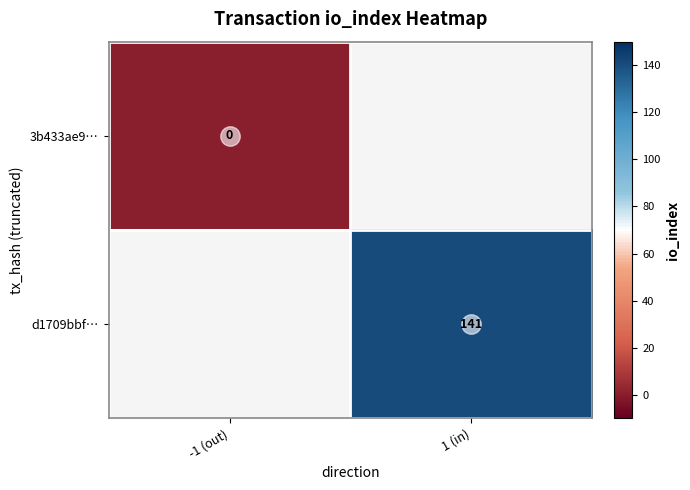

Is it true that d1709bbf… equals 209 at 1 (in)?

False